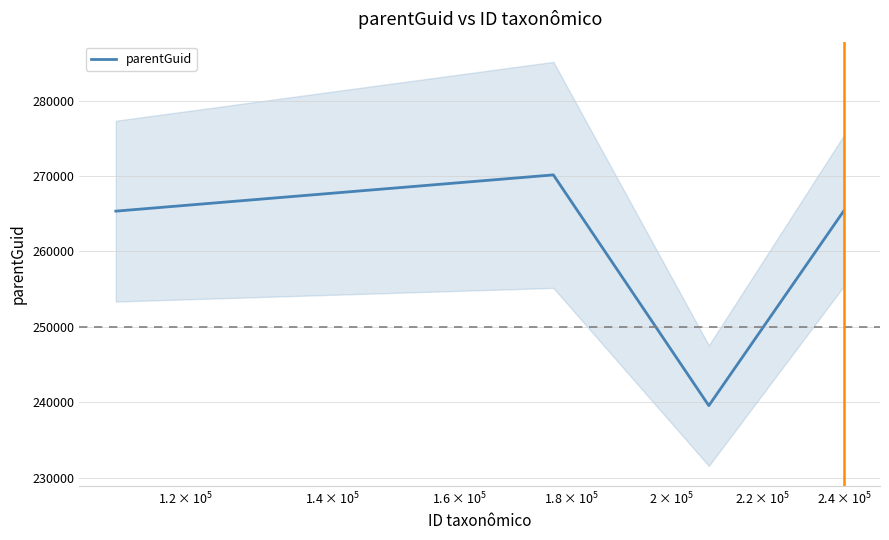

What is the average value?

260100